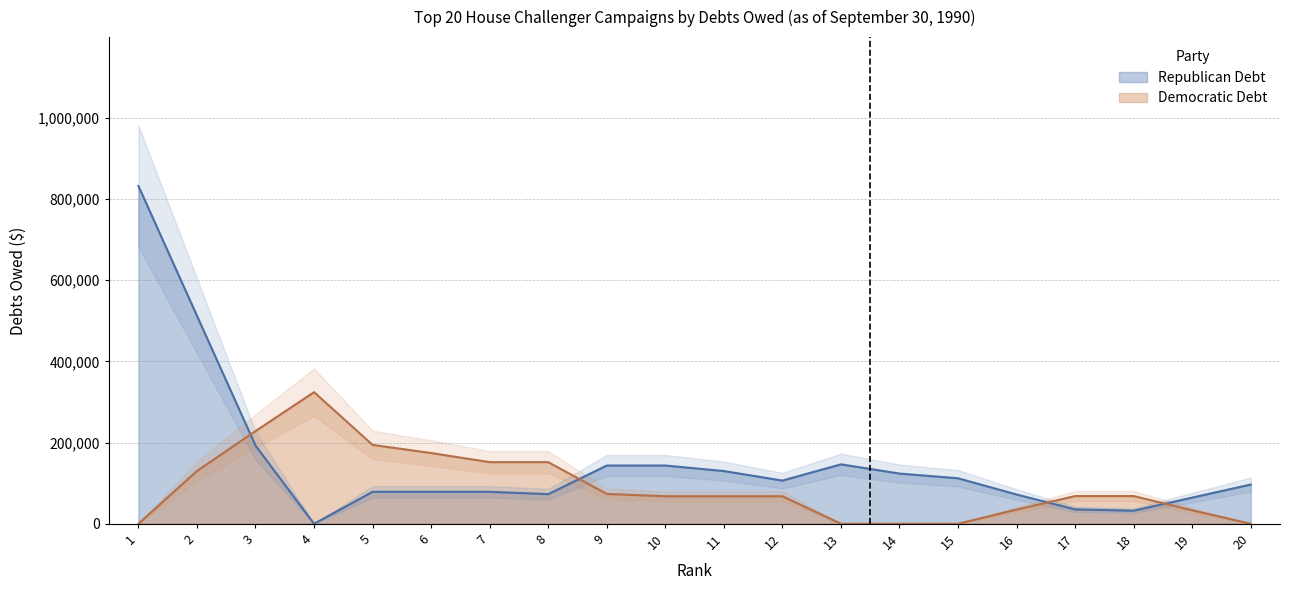

Rank the series at 3 from highest to lowest value.

Democratic Debt, Republican Debt